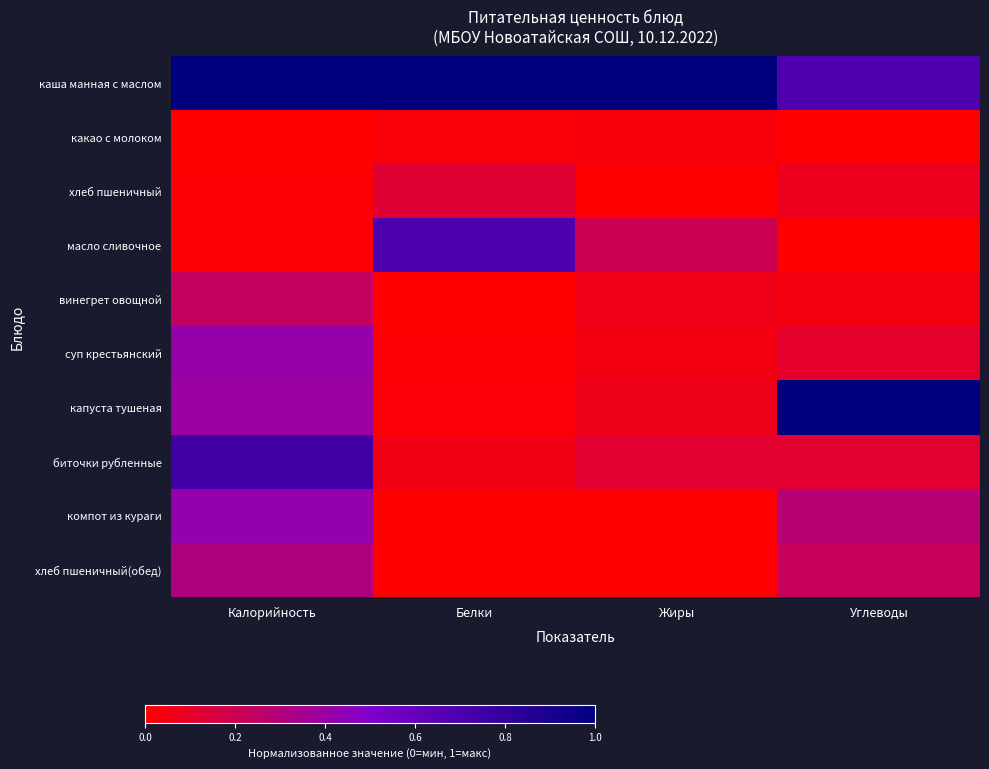

What is the spread (max minus min) of values at Калорийность?

1.0